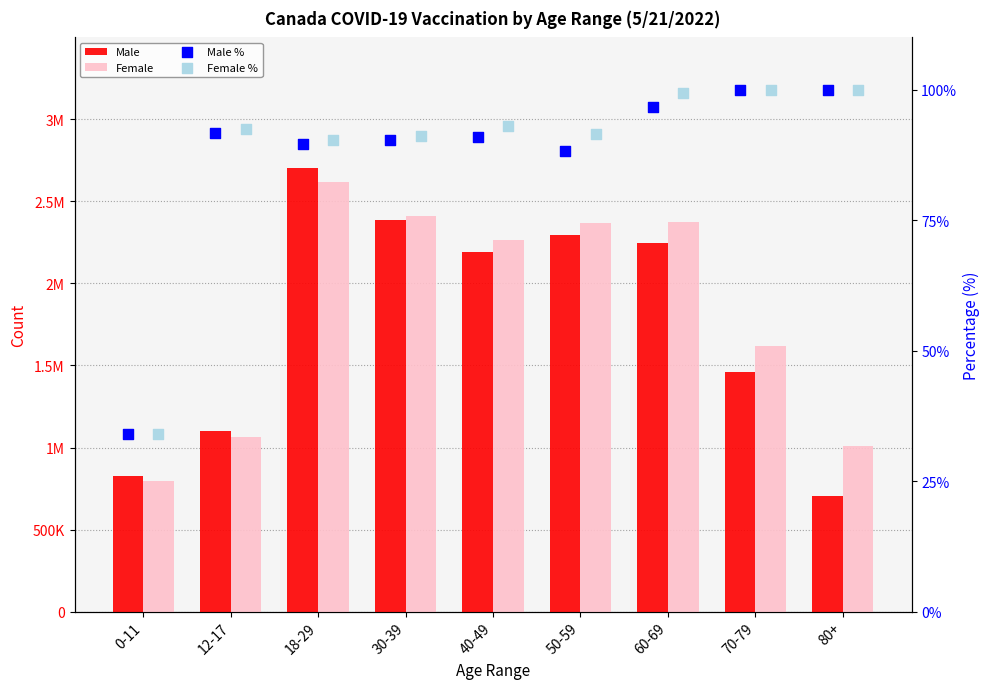

Which series has the largest Y range (max minus min)?

Male